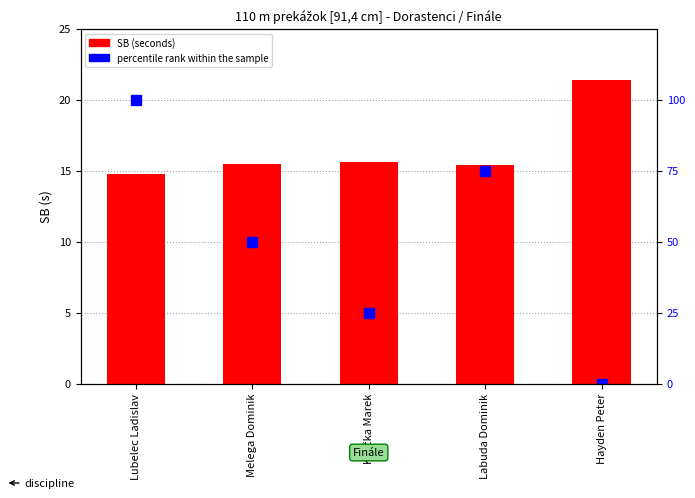

How many percentile rank within the sample values are between 25 and 75?

3